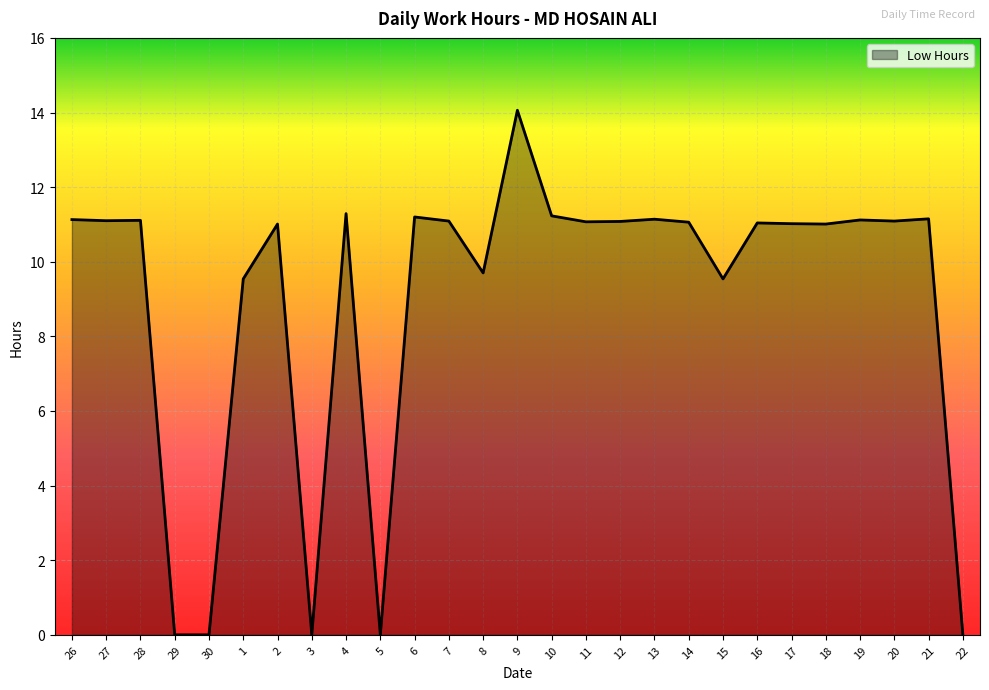

What is the approximate value at 17?

11.0